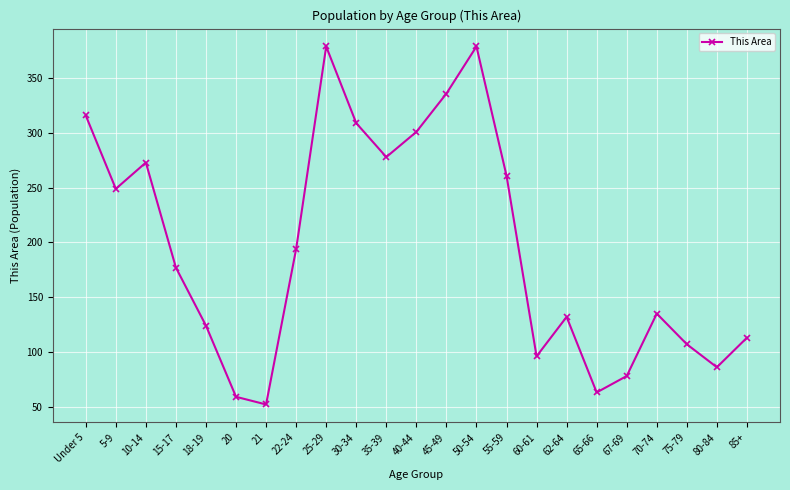

What is the label of the 17th point from the left?

62-64